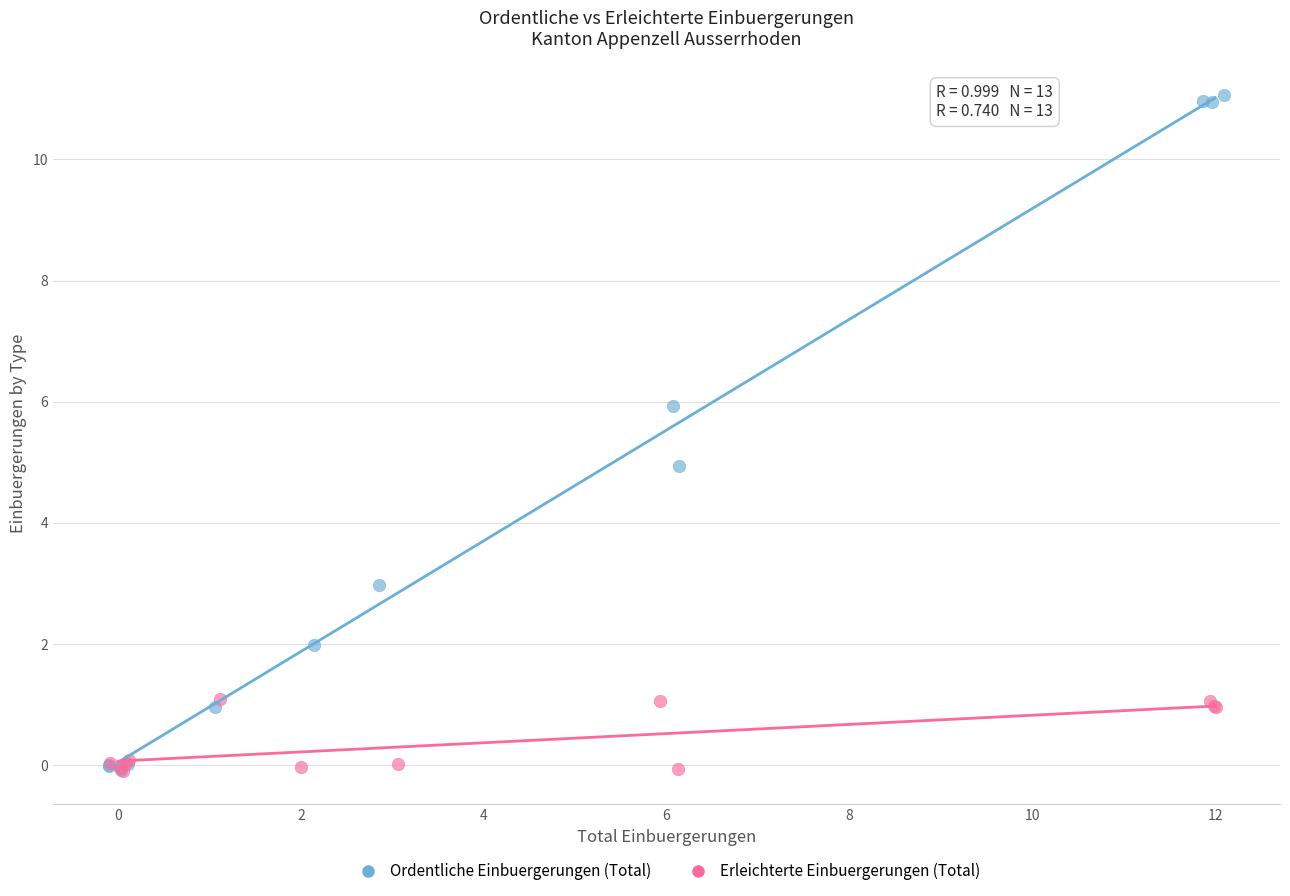

What are all the series names shown in the legend?

Ordentliche Einbuergerungen (Total), Erleichterte Einbuergerungen (Total)